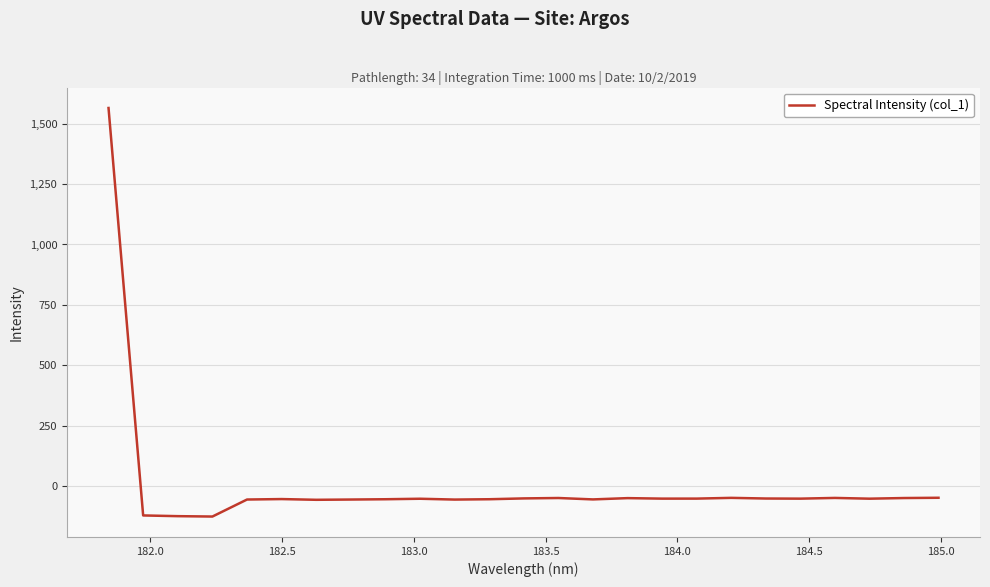

What is the smallest value displayed?

-124.8